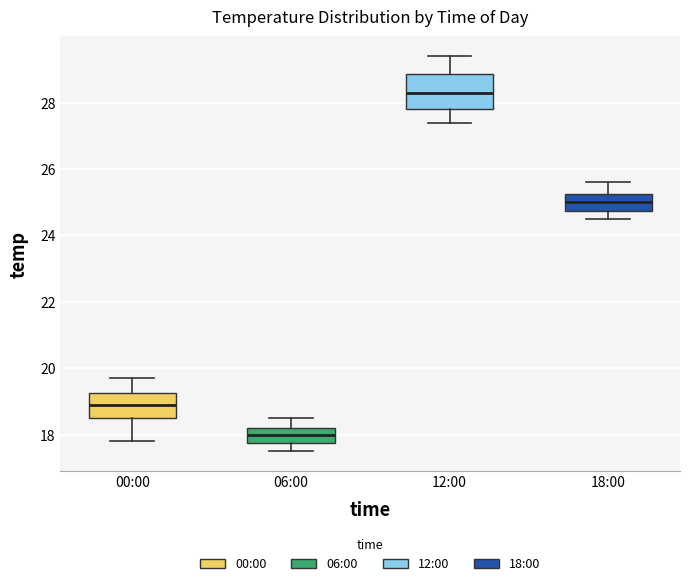

Reading left to right, read every box against the y-axis: the position of its median line, the range the box covers, and the ends of its whiskers. The values are not printed on the chart, so give them approximately, as read against the axis.

00:00: median 19.0, box 18.6 to 19.2, whiskers 17.8 to 19.8
06:00: median 18.0, box 17.8 to 18.2, whiskers 17.6 to 18.6
12:00: median 28.4, box 27.8 to 28.8, whiskers 27.4 to 29.4
18:00: median 25.0, box 24.8 to 25.2, whiskers 24.6 to 25.6